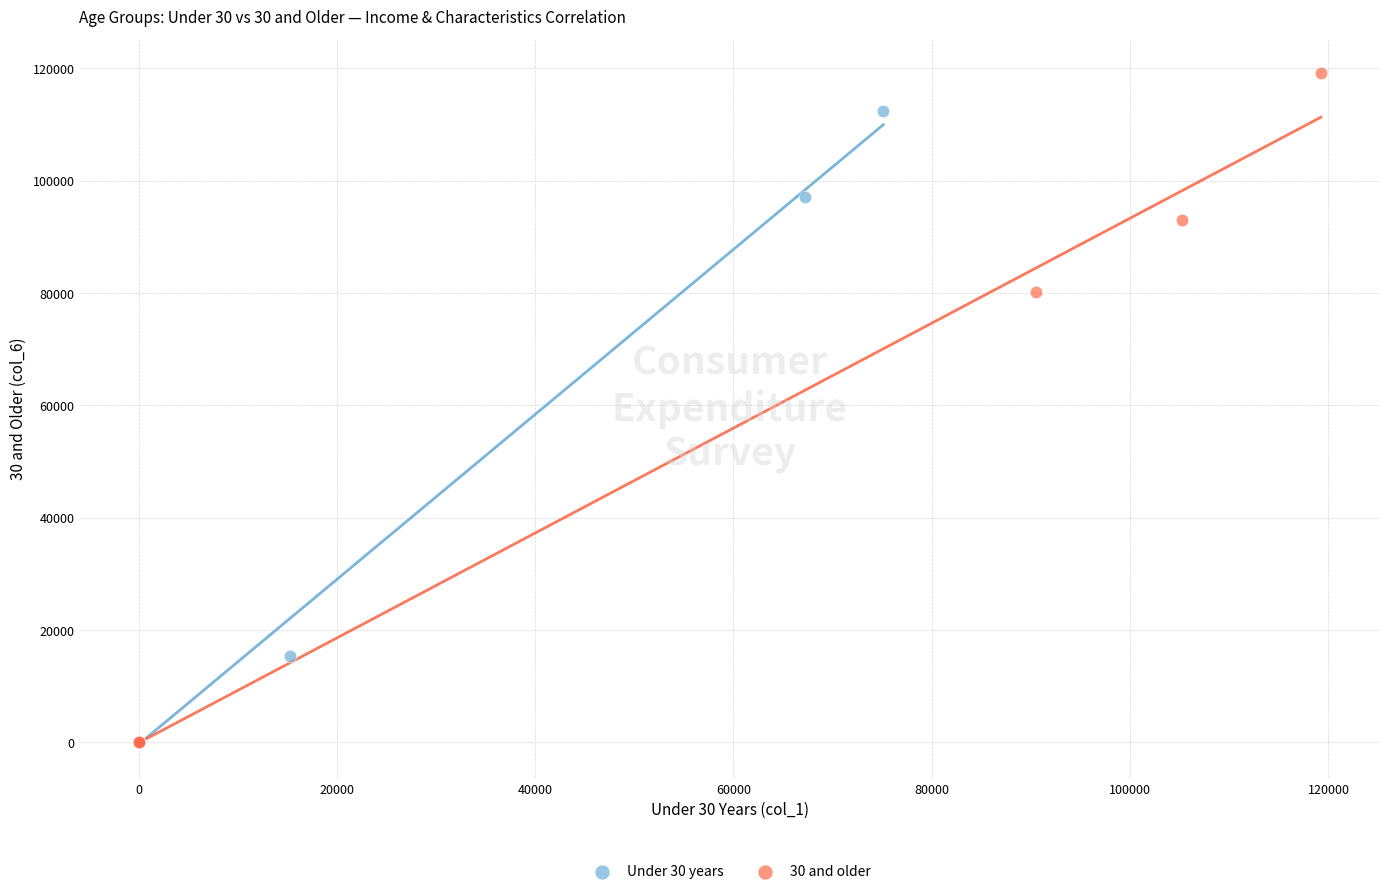

Which series contains the highest Y value?

30 and older